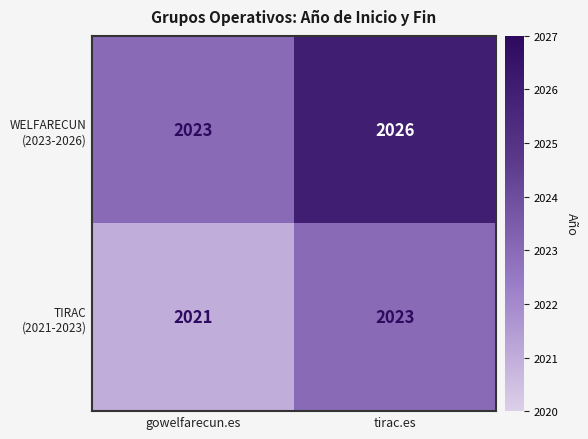

What is the spread (max minus min) of values at tirac.es?

3